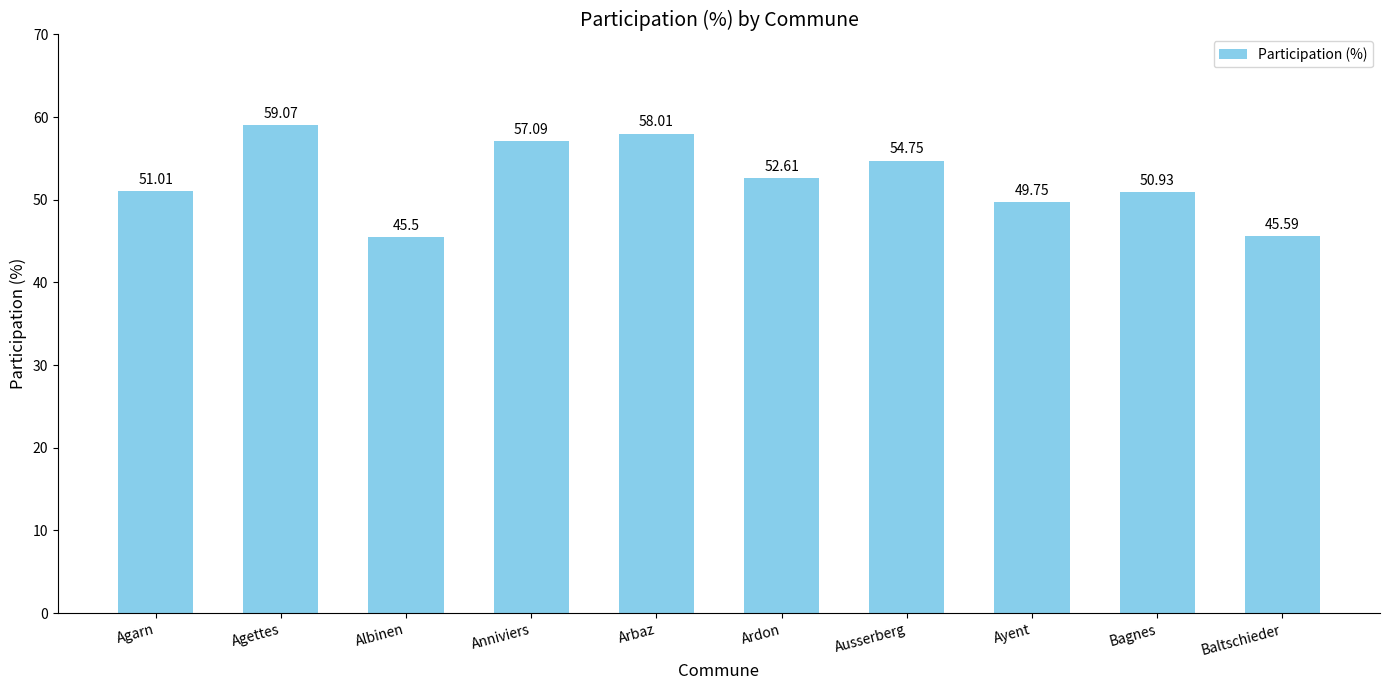

True or false: the data shows 45.6 at Baltschieder.

True